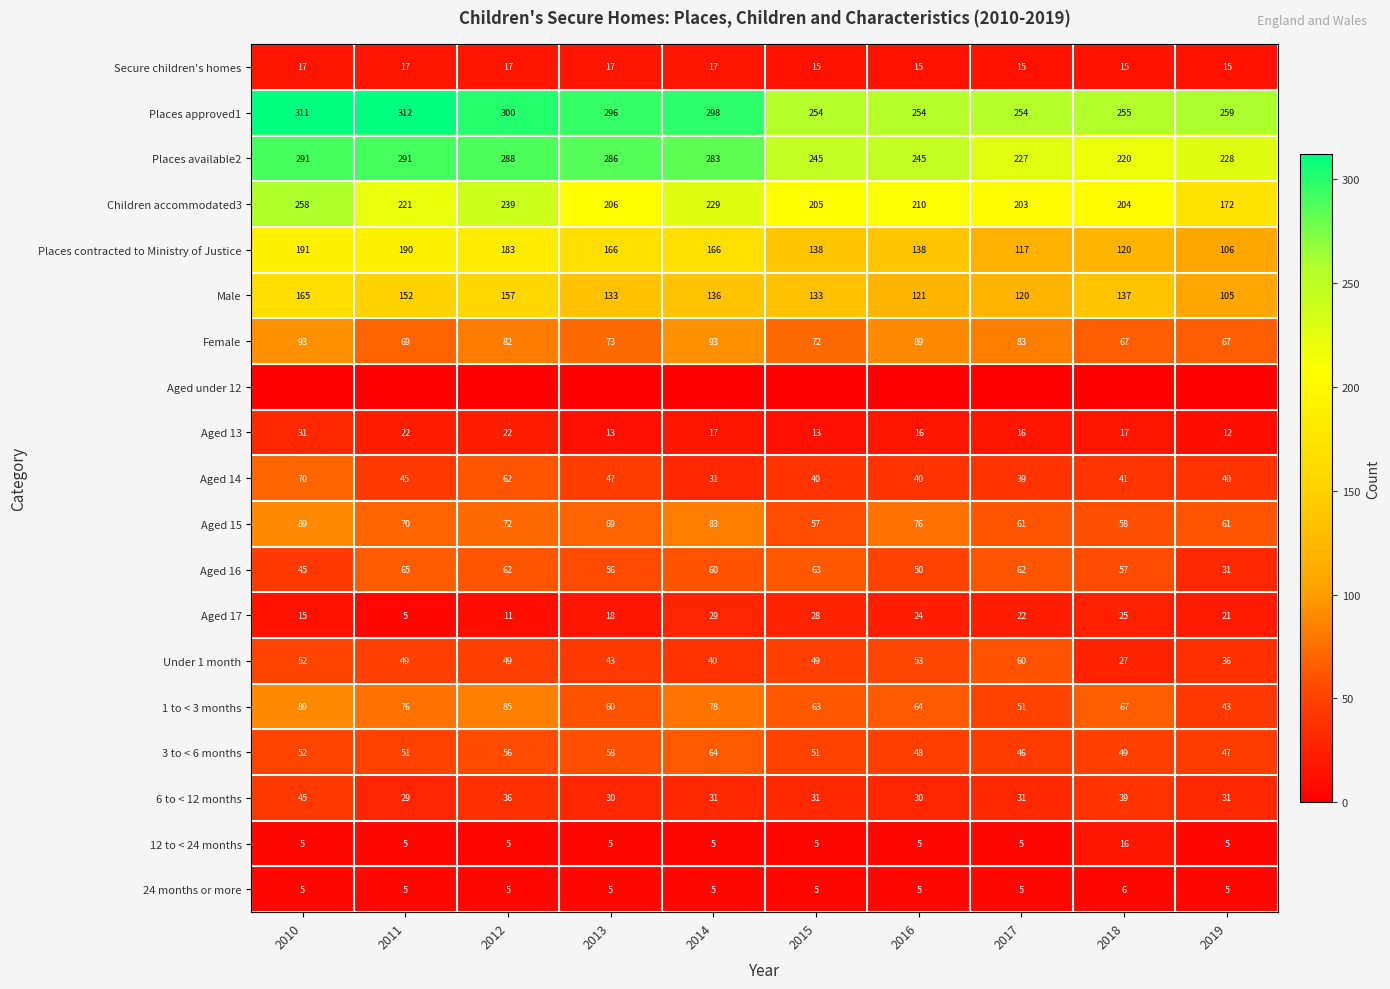

What is the difference between the second highest and second lowest values in the Female series?

26